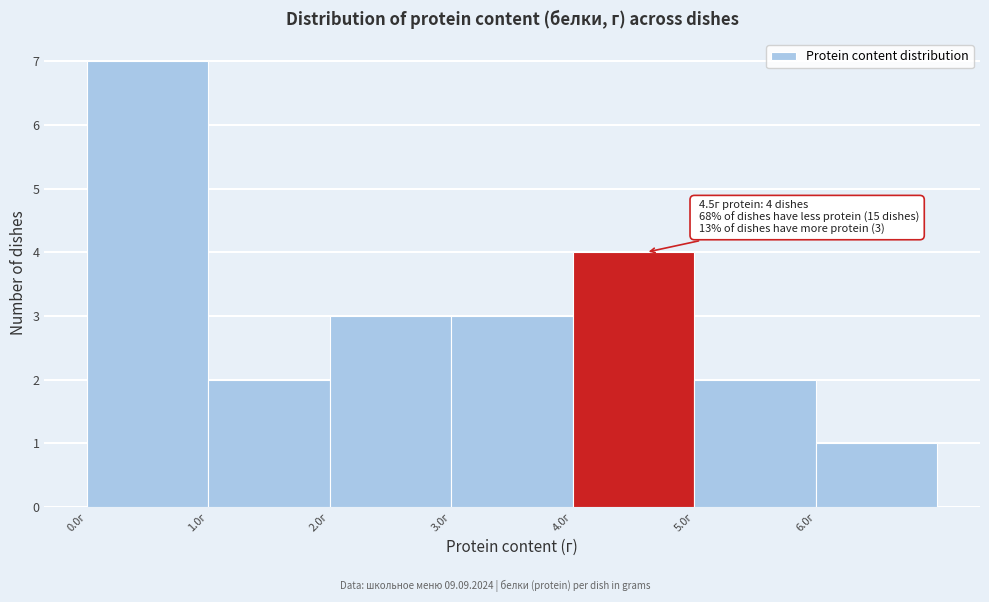

Which range on the x-axis has the tallest bar?

0 to 1